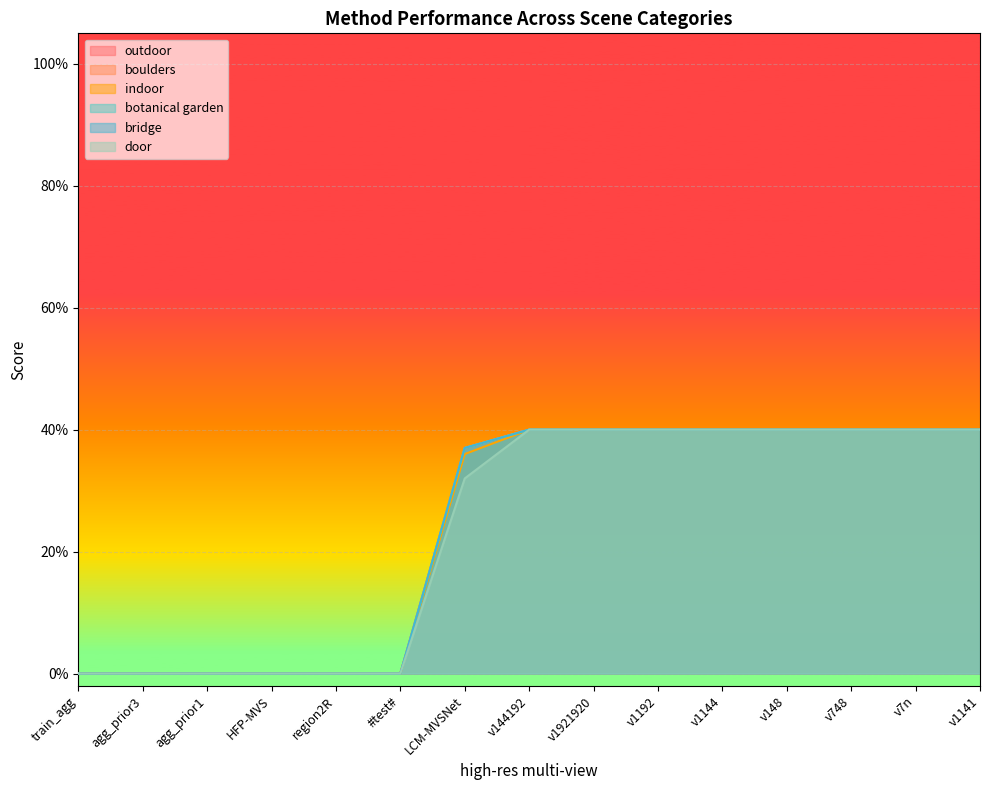

What is the average value of the boulders series?

0.2